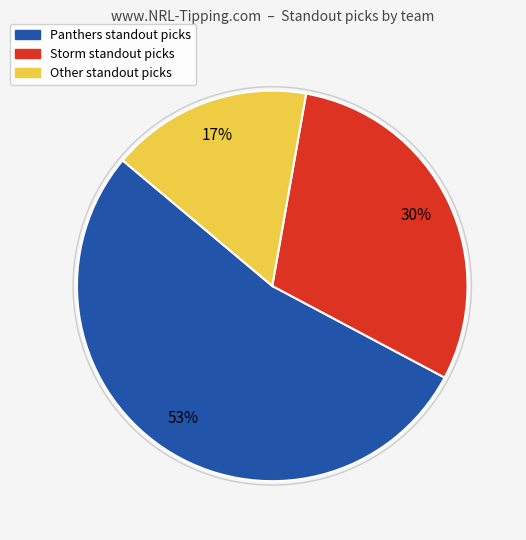

Is there a majority slice in this chart?

Yes